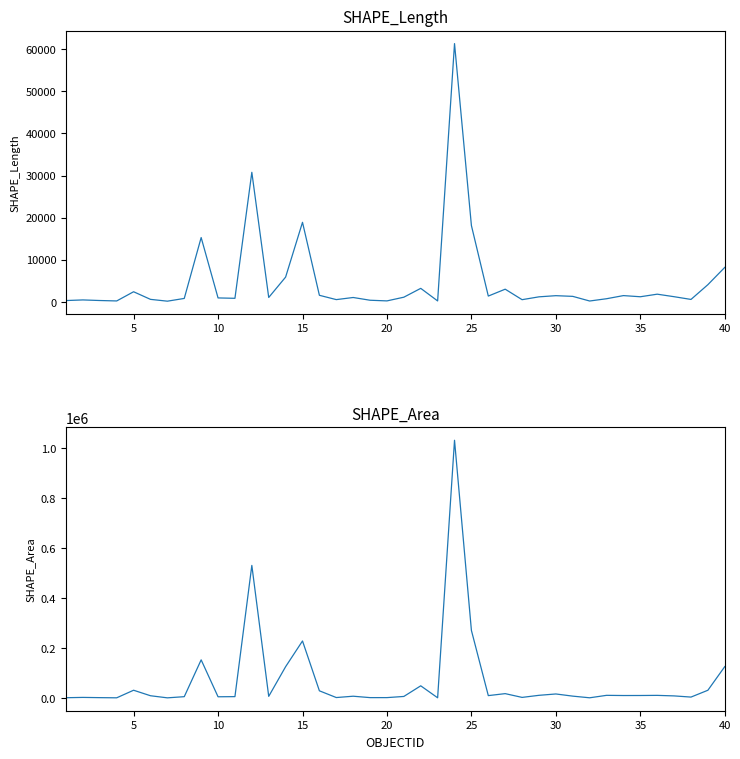

How many data points in SHAPE_Length are above 1212?

20